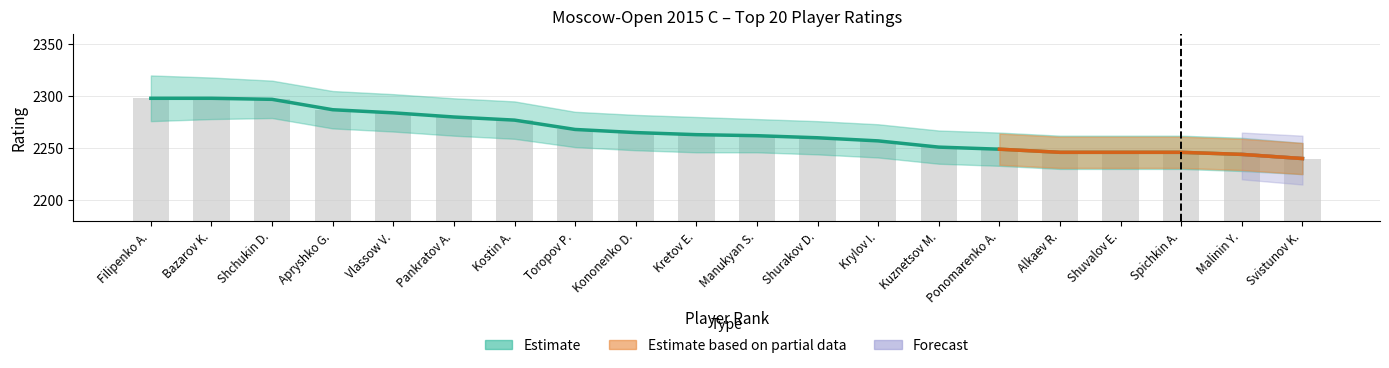

What is the ratio of the value at Kretov E. to the value at Filipenko A.?

1.0